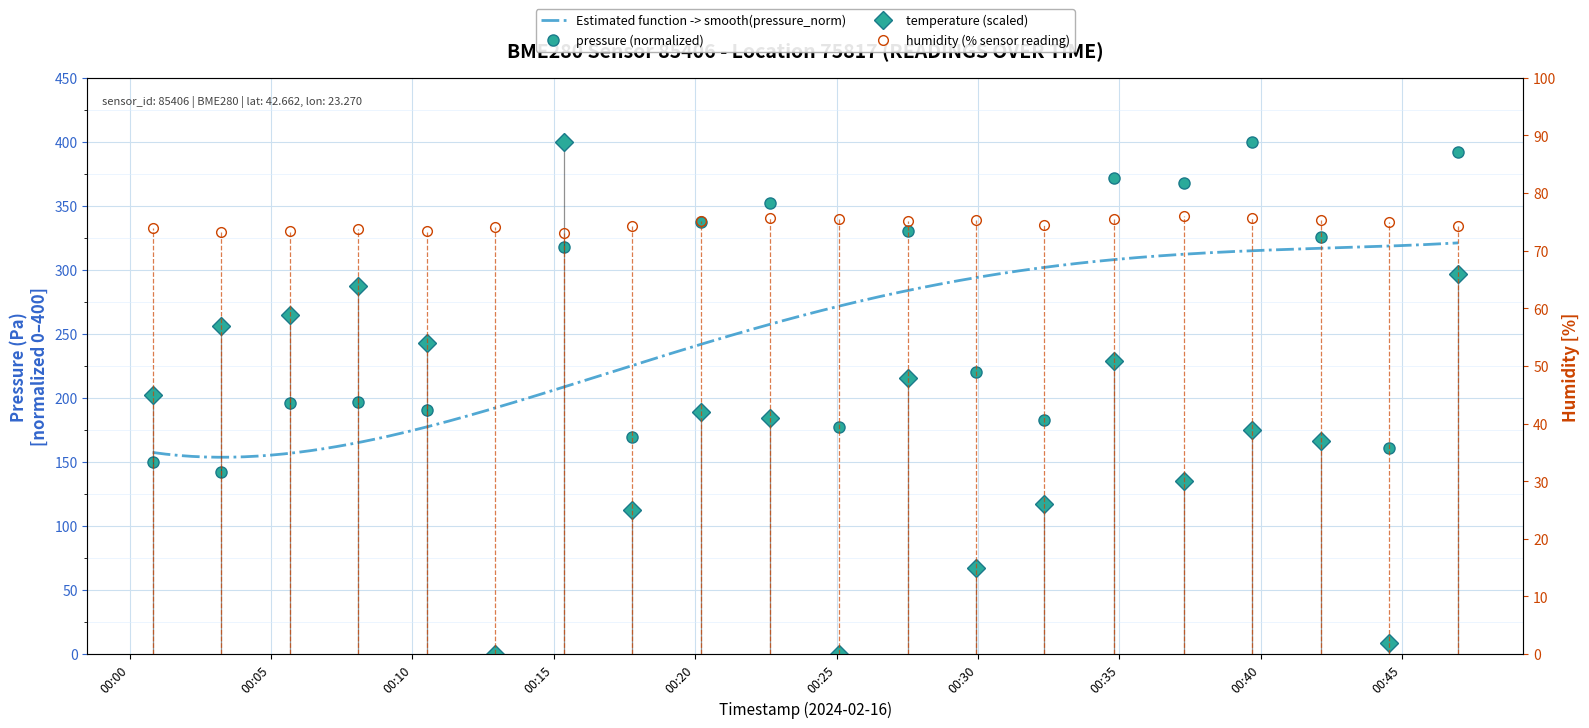

Reading left to right, transcribe all the data shown in this chart.

pressure: 2024-02-16T00:00:49=149.7	2024-02-16T00:03:14=142.3	2024-02-16T00:05:40=196.0	2024-02-16T00:08:05=197.1	2024-02-16T00:10:31=190.4	2024-02-16T00:12:56=0.0	2024-02-16T00:15:22=318.3	2024-02-16T00:17:47=169.7	2024-02-16T00:20:13=337.3	2024-02-16T00:22:39=351.9	2024-02-16T00:25:05=177.7	2024-02-16T00:27:31=330.5	2024-02-16T00:29:56=220.0	2024-02-16T00:32:21=182.6	2024-02-16T00:34:49=371.7	2024-02-16T00:37:17=367.8	2024-02-16T00:39:42=400.0	2024-02-16T00:42:08=325.4	2024-02-16T00:44:33=161.3	2024-02-16T00:46:59=392.5
temperature: 2024-02-16T00:00:49=202.2	2024-02-16T00:03:14=256.2	2024-02-16T00:05:40=265.2	2024-02-16T00:08:05=287.6	2024-02-16T00:10:31=242.7	2024-02-16T00:12:56=0.0	2024-02-16T00:15:22=400.0	2024-02-16T00:17:47=112.4	2024-02-16T00:20:13=188.8	2024-02-16T00:22:39=184.3	2024-02-16T00:25:05=0.0	2024-02-16T00:27:31=215.7	2024-02-16T00:29:56=67.4	2024-02-16T00:32:21=116.9	2024-02-16T00:34:49=229.2	2024-02-16T00:37:17=134.8	2024-02-16T00:39:42=175.3	2024-02-16T00:42:08=166.3	2024-02-16T00:44:33=9.0	2024-02-16T00:46:59=296.6
humidity: 2024-02-16T00:00:49=73.9	2024-02-16T00:03:14=73.3	2024-02-16T00:05:40=73.4	2024-02-16T00:08:05=73.7	2024-02-16T00:10:31=73.5	2024-02-16T00:12:56=74.1	2024-02-16T00:15:22=73.0	2024-02-16T00:17:47=74.4	2024-02-16T00:20:13=75.2	2024-02-16T00:22:39=75.7	2024-02-16T00:25:05=75.5	2024-02-16T00:27:31=75.1	2024-02-16T00:29:56=75.3	2024-02-16T00:32:21=74.5	2024-02-16T00:34:49=75.5	2024-02-16T00:37:17=76.0	2024-02-16T00:39:42=75.7	2024-02-16T00:42:08=75.3	2024-02-16T00:44:33=75.0	2024-02-16T00:46:59=74.3